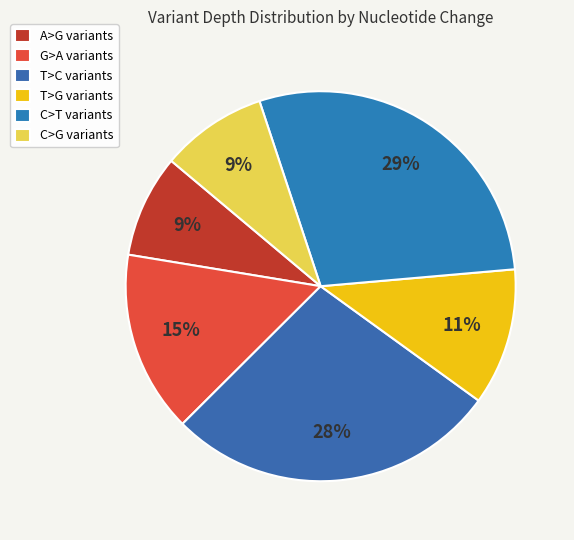

Count the number of slices in the pie.

6